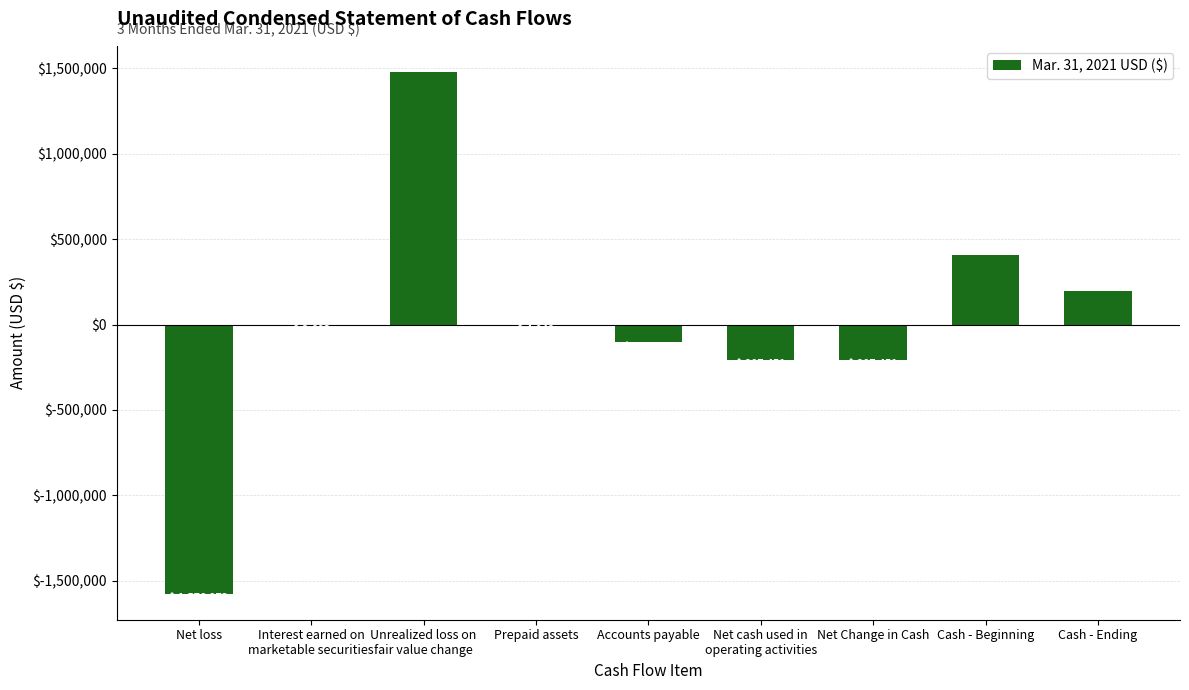

What is the maximum value shown in the chart?

1479696